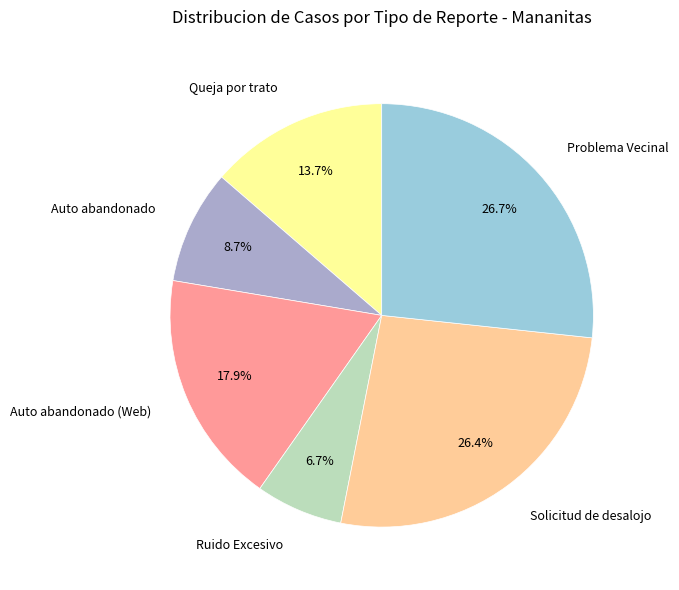

Count the number of slices in the pie.

6